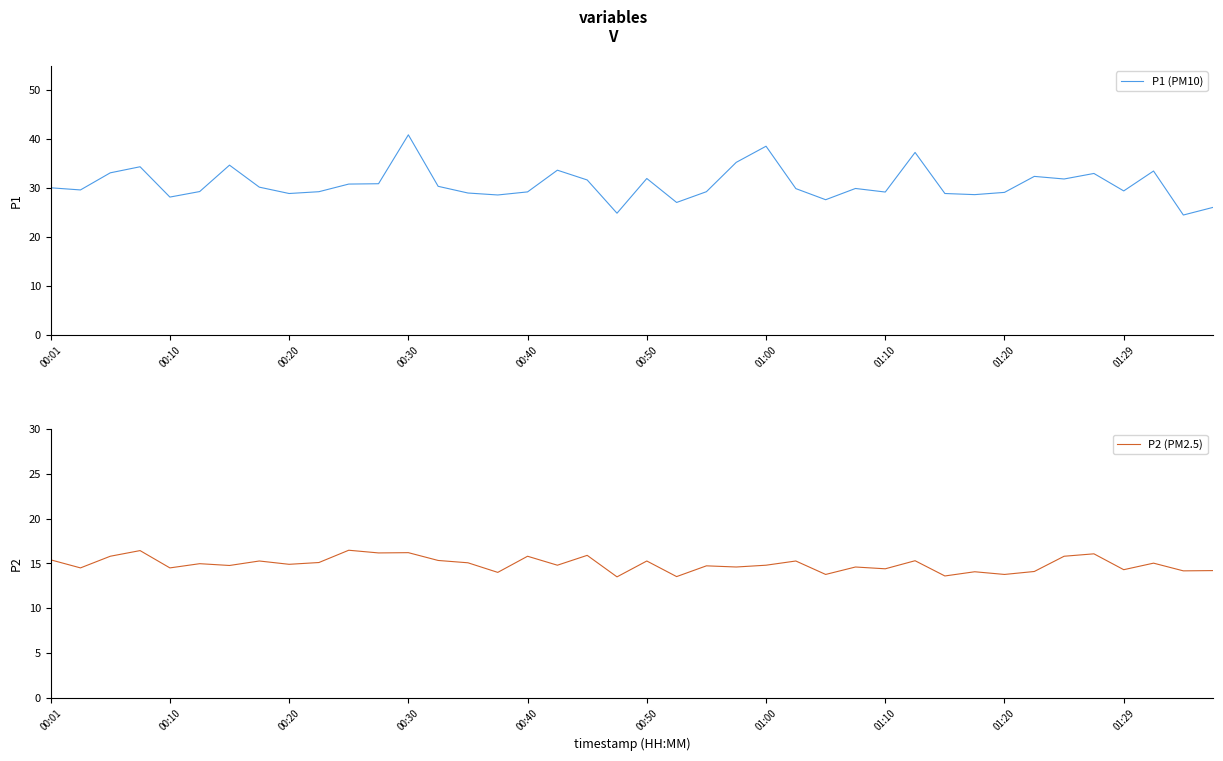

What is the maximum value for P1 (PM10)?

40.9